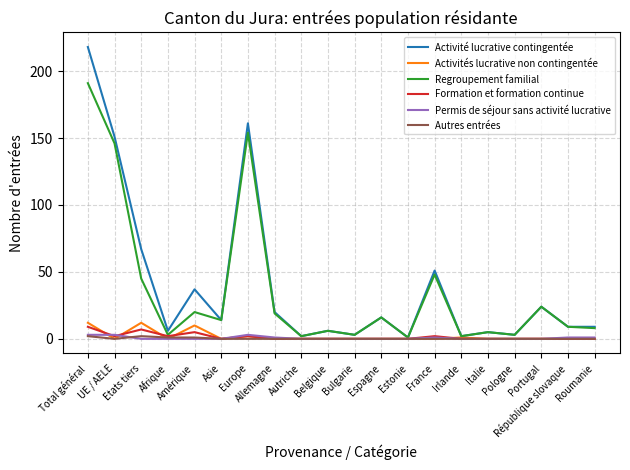

At how many categories does at least one series exceed 52?

4